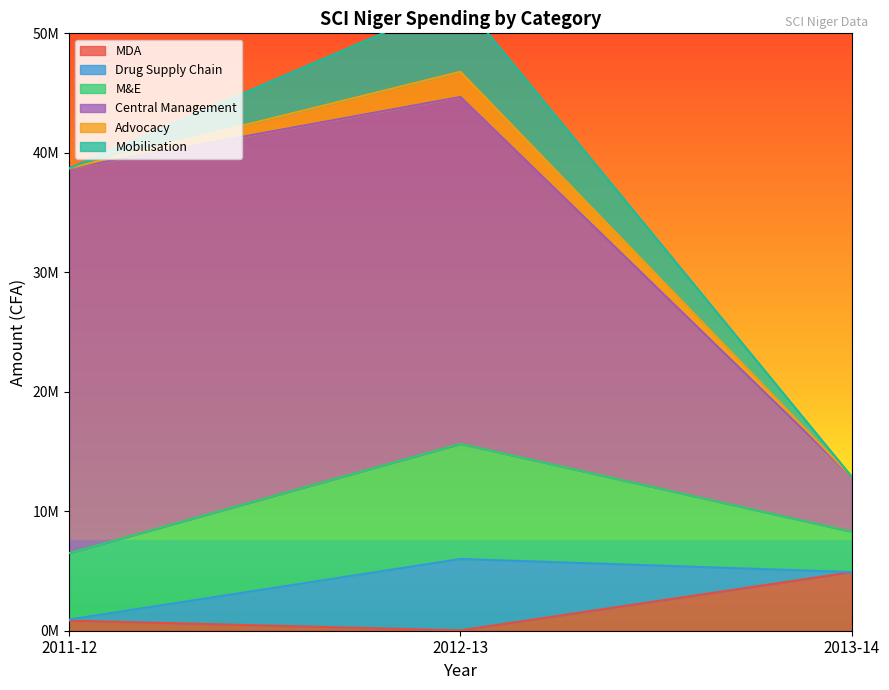

Rank the categories by MDA value from lowest to highest.

2012-13, 2011-12, 2013-14